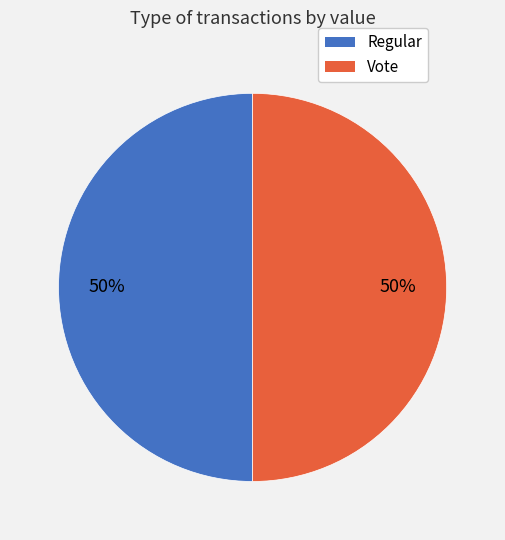

Is the sum of Regular and Vote greater than half?

Yes